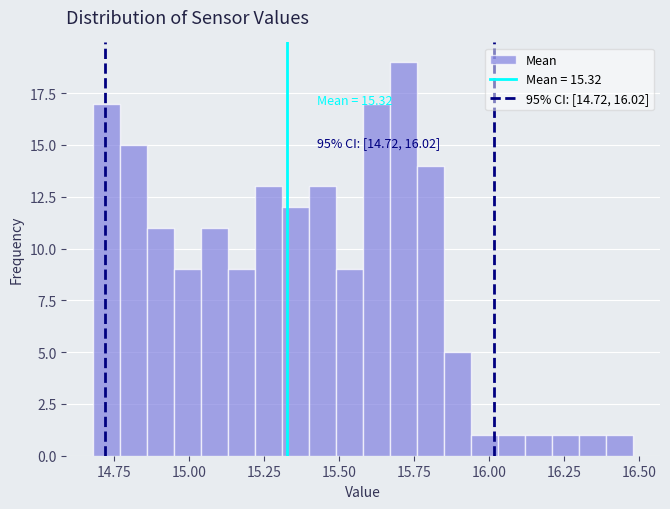

Around what value on the x-axis is the tallest bar? Give the approximate position of its centre, as read against the axis.

15.70